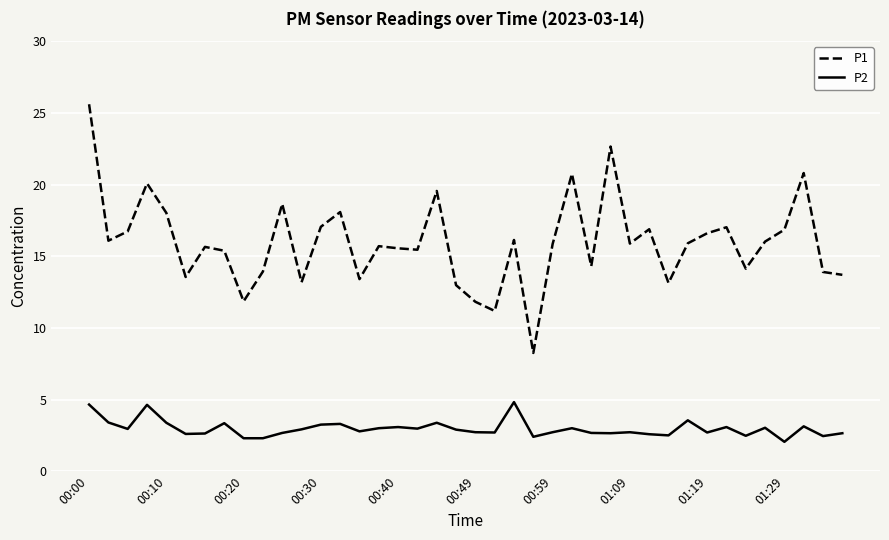

In P2, how many points are higher than both neighbors (excluding endpoints)?

12